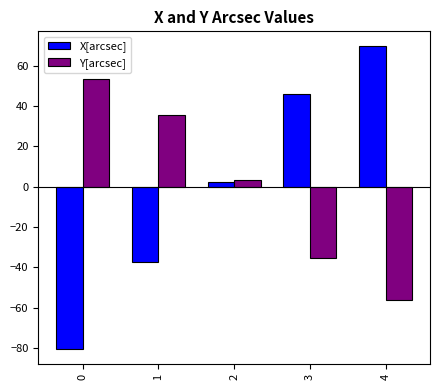

Reading left to right, extract all data points from this chart.

X[arcsec]: 0=-80.5	1=-37.2	2=2.4	3=45.8	4=69.5
Y[arcsec]: 0=53.1	1=35.5	2=3.3	3=-35.6	4=-56.3